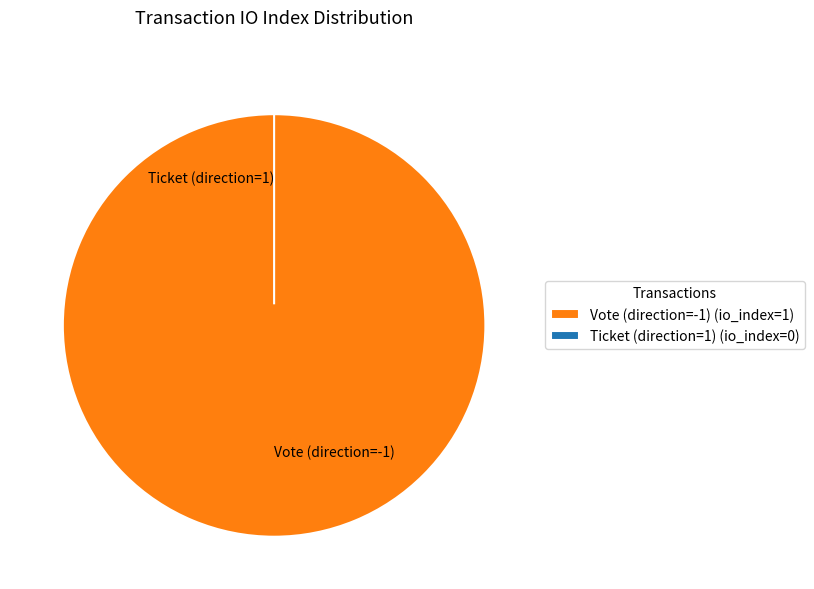

Count the number of slices in the pie.

2